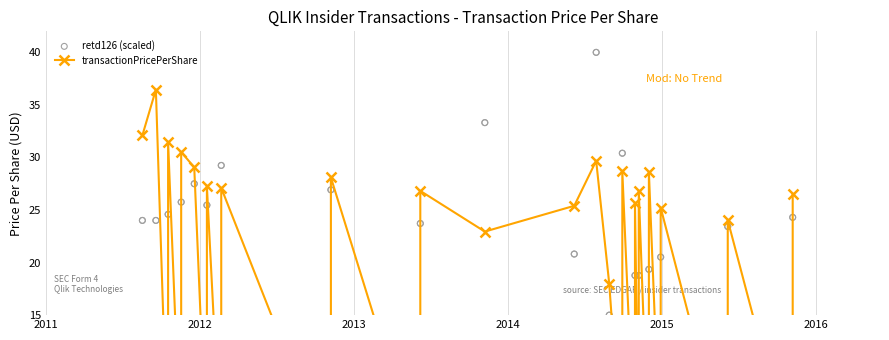

Approximately how many times larger is the value at 2013-11-07 compared to 2013-11-07?

1.0